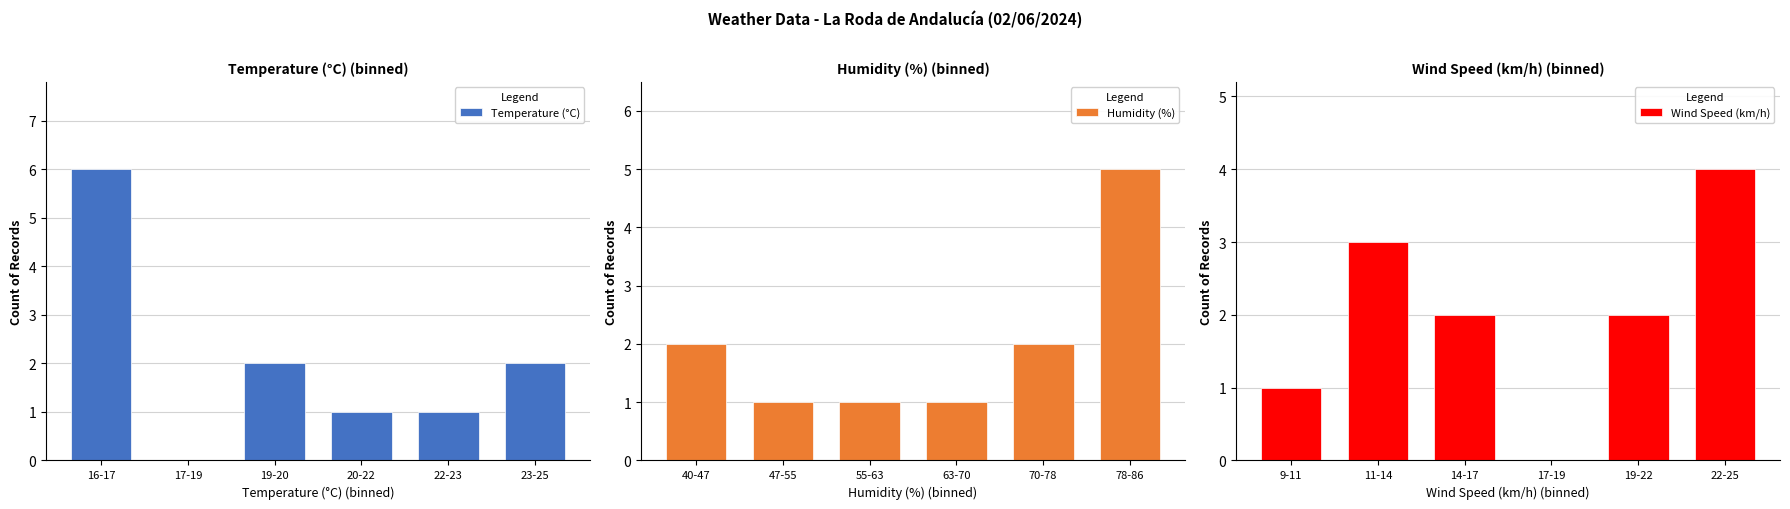

List the series in order of their peak value, highest first.

Temperature (°C), Humidity (%), Wind Speed (km/h)